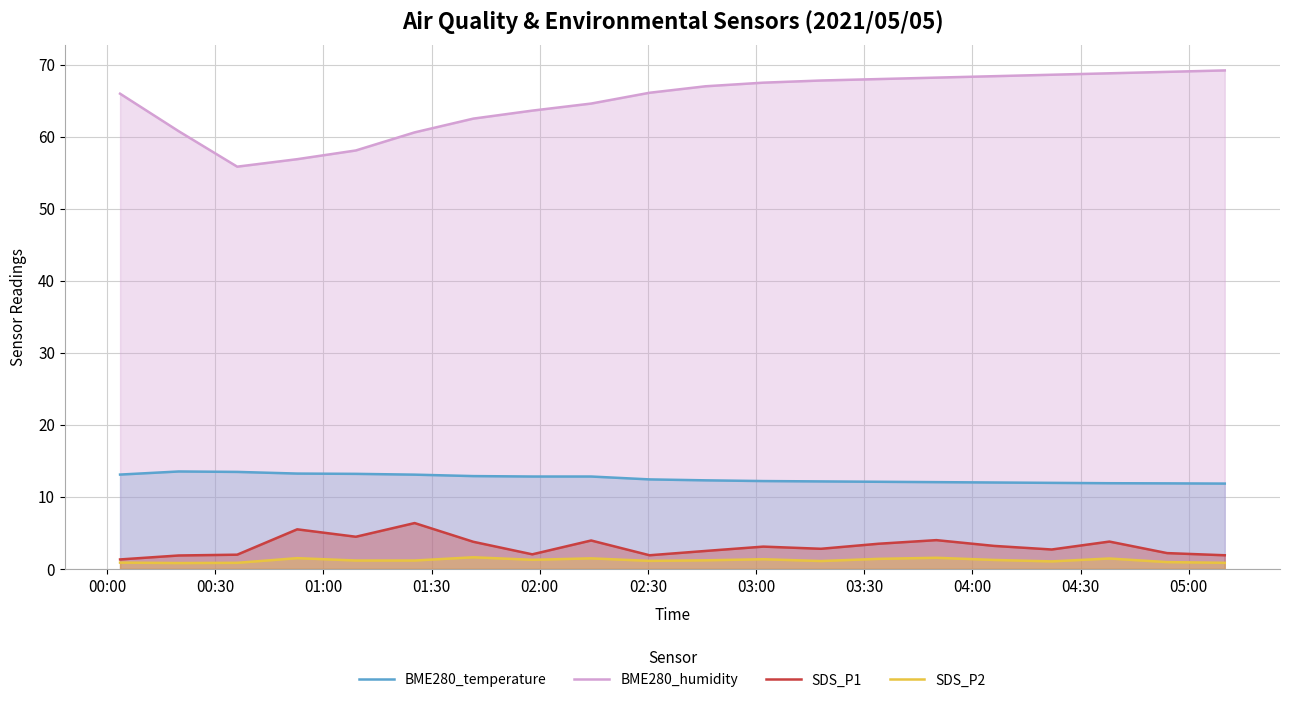

True or false: SDS_P2 and BME280_temperature intersect in this chart.

False